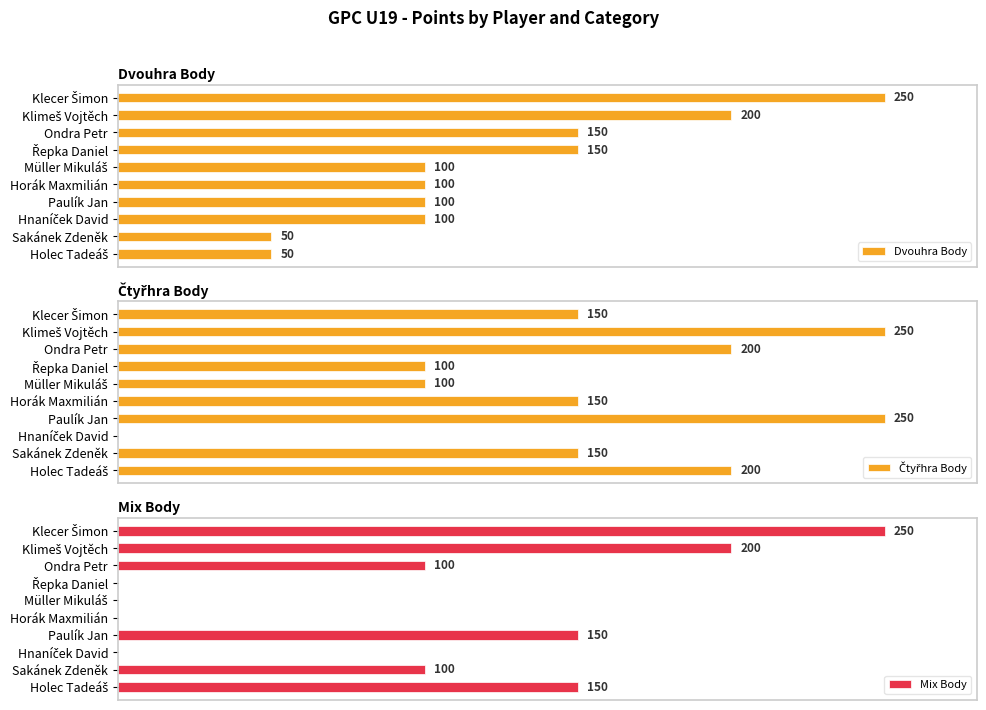

Is the value of Čtyřhra Body at Sakánek Zdeněk greater than the value of Mix Body at Sakánek Zdeněk?

Yes